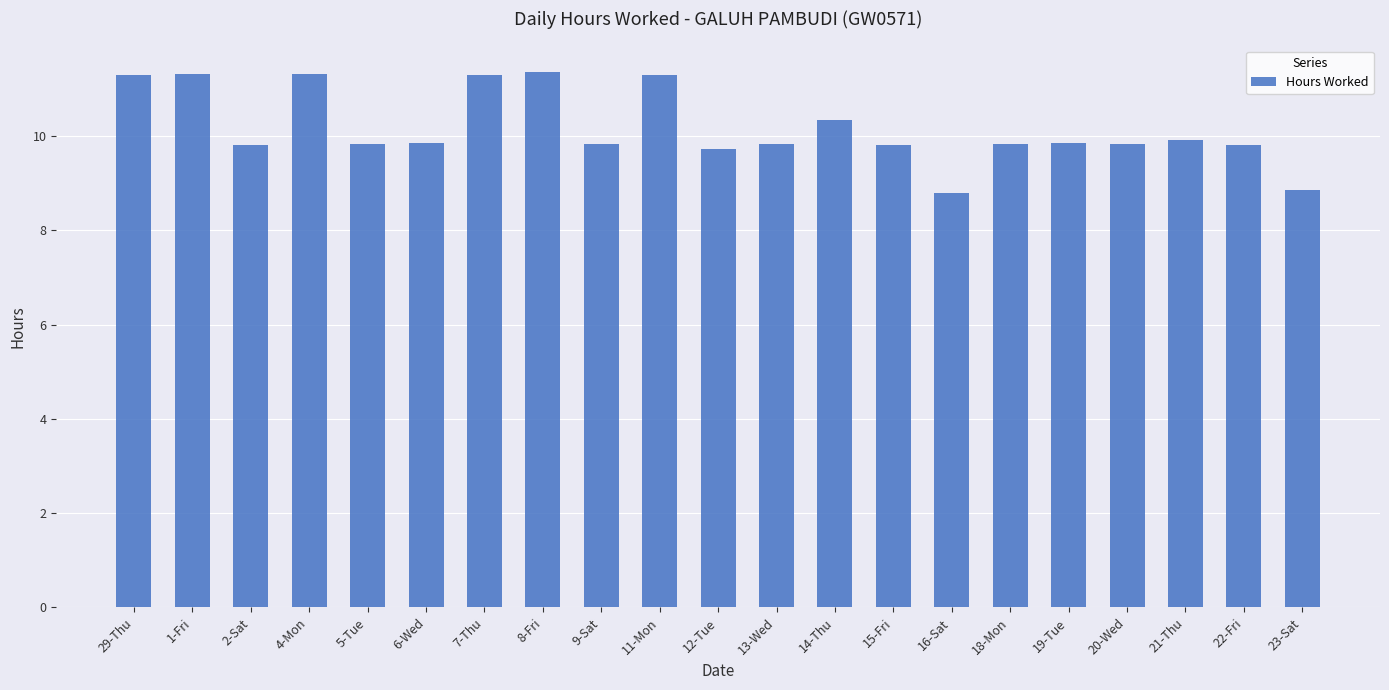

What is the difference between the maximum and minimum values?

2.6